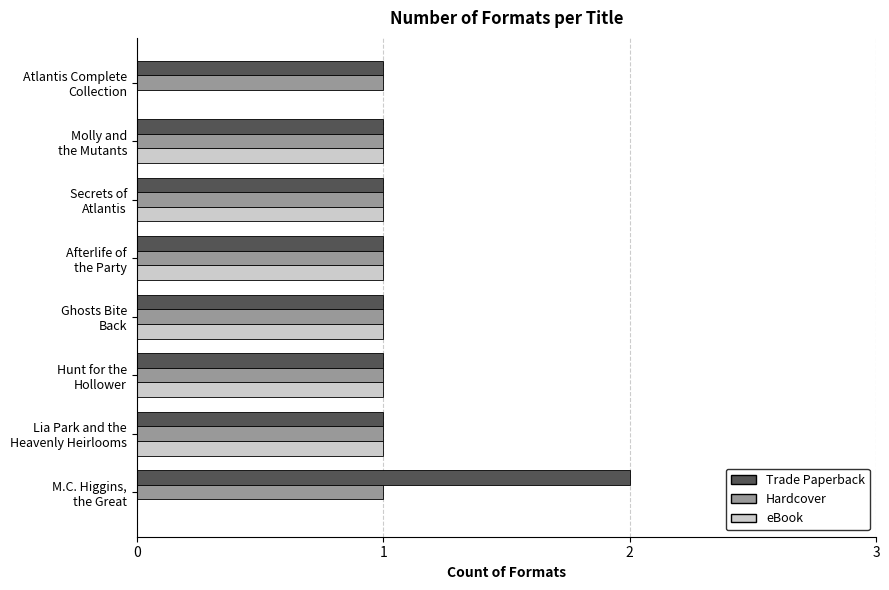

Which series has the largest total across all categories?

Trade Paperback